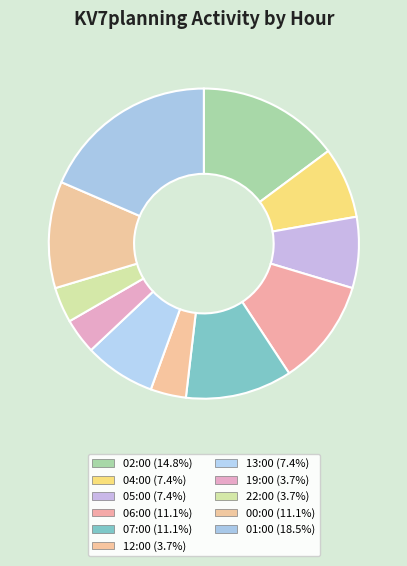

Is it true that 02:00 is 24% of the pie?

False